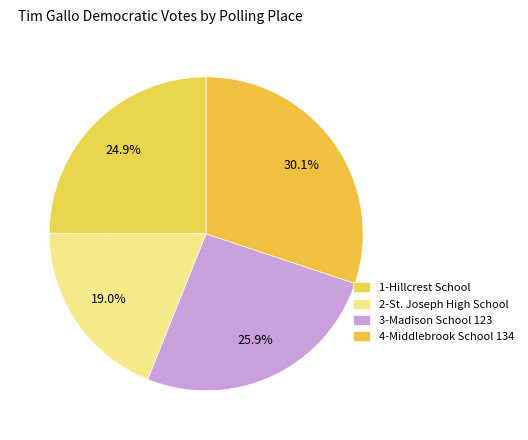

True or false: 2-St. Joseph High School accounts for 19% of the total.

True